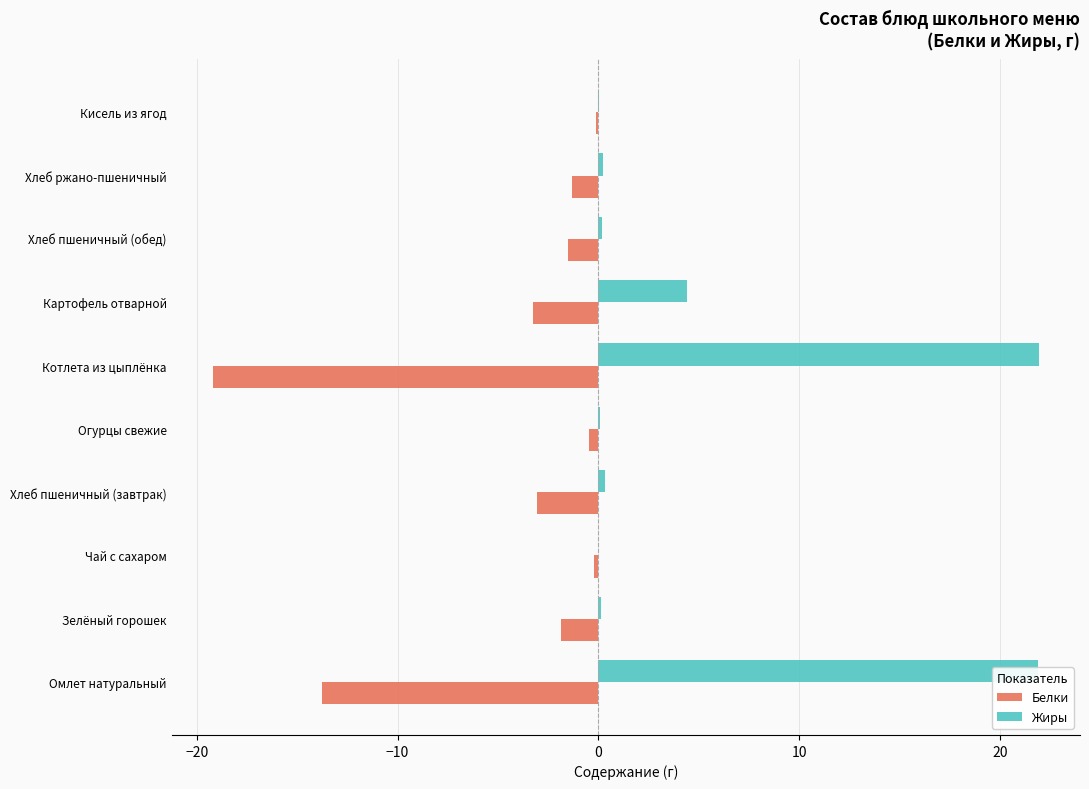

Which series has the widest spread of values?

Жиры